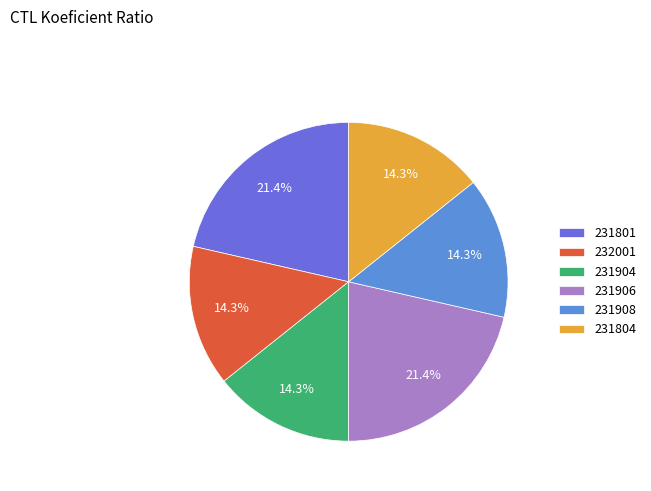

How many slices are in this pie chart?

6